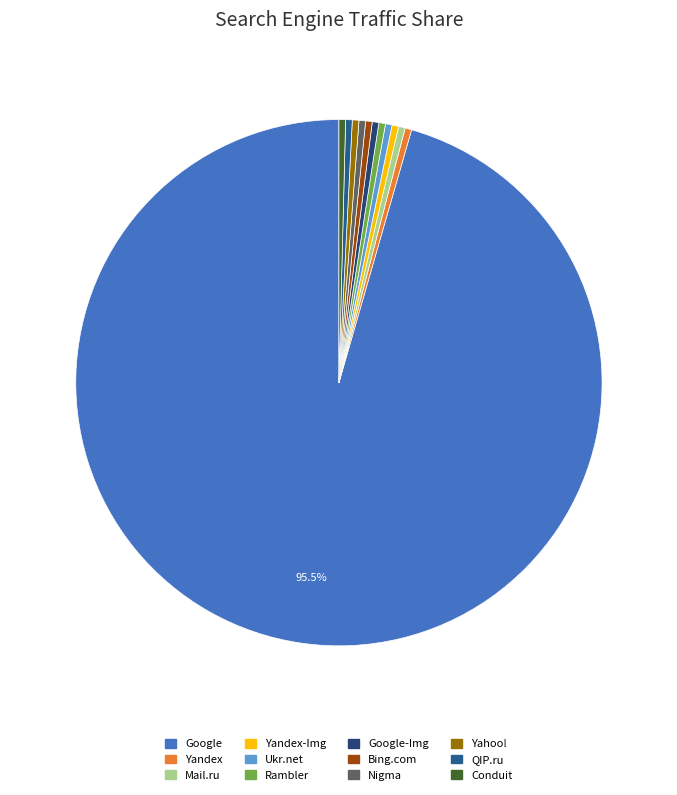

What percentage is the Yandex slice, to the nearest percent?

0%